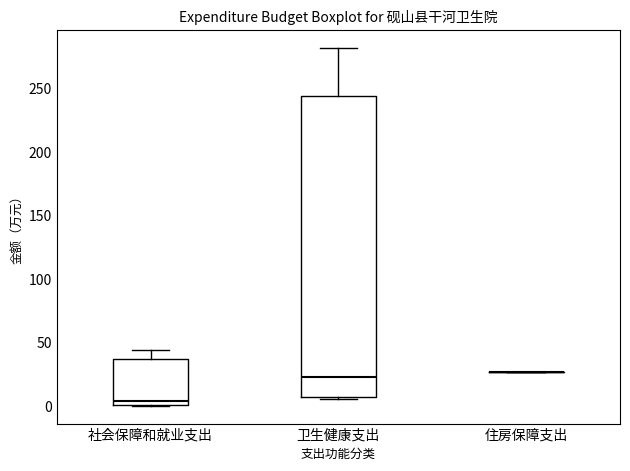

Reading left to right, read every box against the y-axis: the position of its median line, the range the box covers, and the ends of its whiskers. The values are not printed on the chart, so give them approximately, as read against the axis.

社会保障和就业支出: median 5, box 0 to 35, whiskers 0 to 45
卫生健康支出: median 25, box 5 to 245, whiskers 5 (just below the box's lower edge) to 280
住房保障支出: box collapsed to a line at 25, whiskers 25 to 25